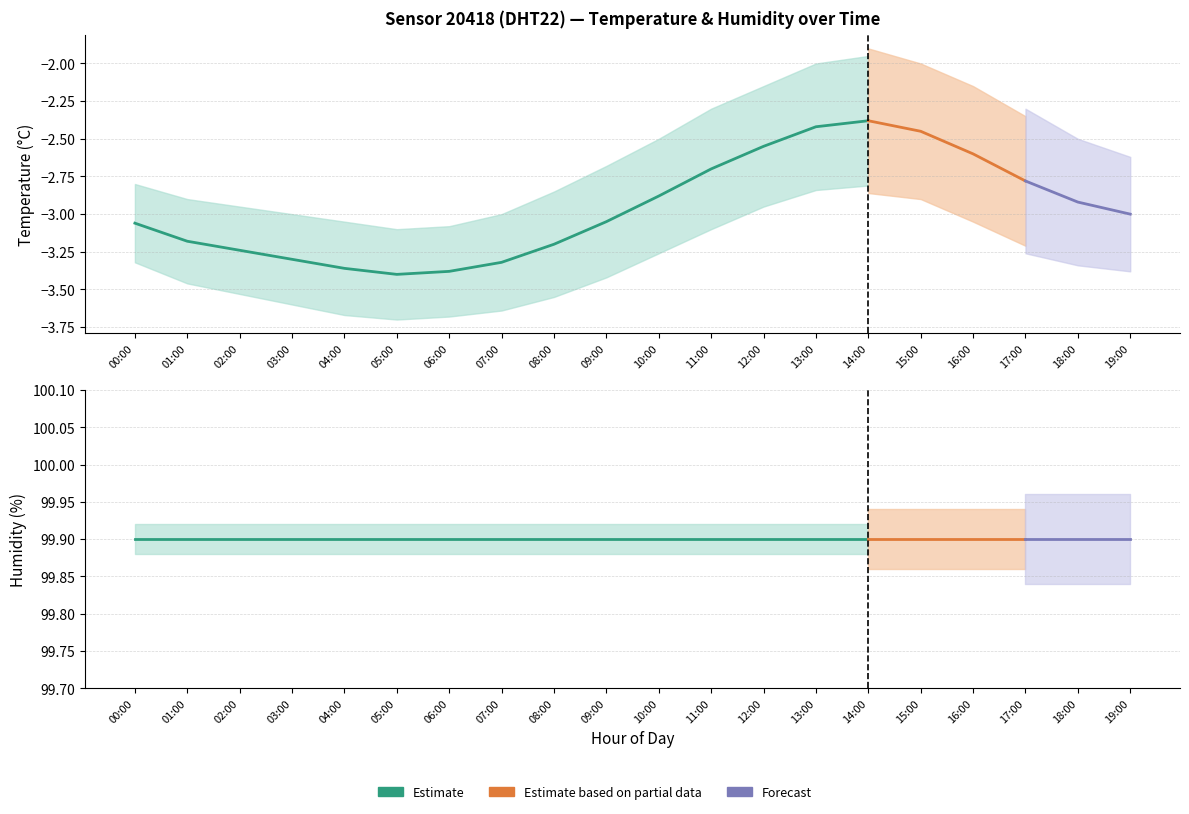

What is the label of the 14th point from the right?

06:00